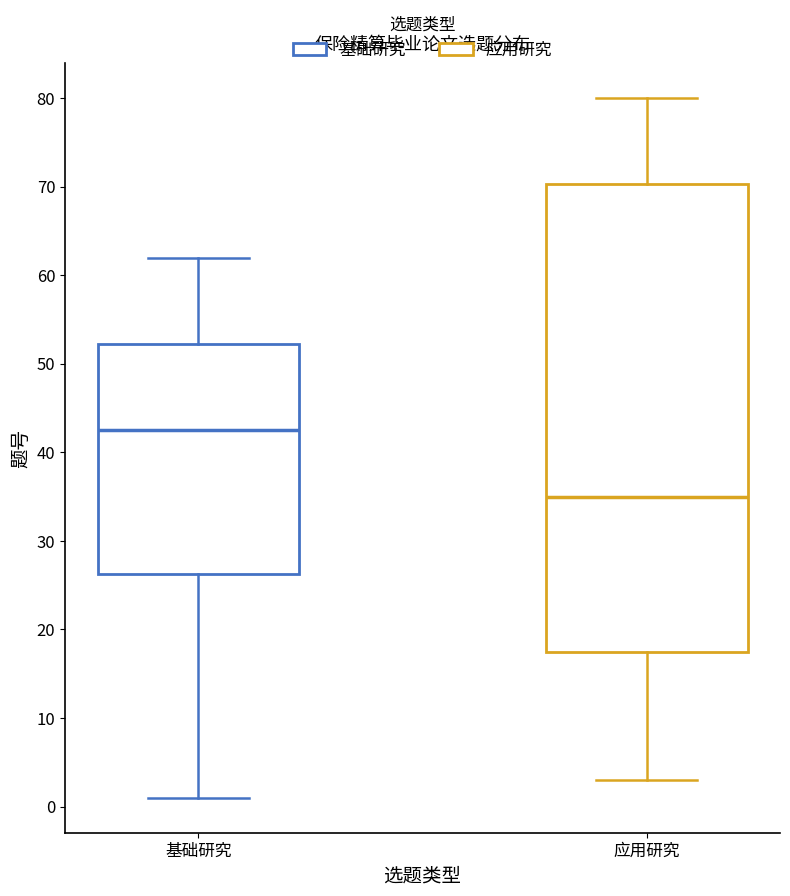

Where is the lower edge of the box for 应用研究 on the y-axis? The values are not printed on the chart, so give them approximately, as read against the axis.

18